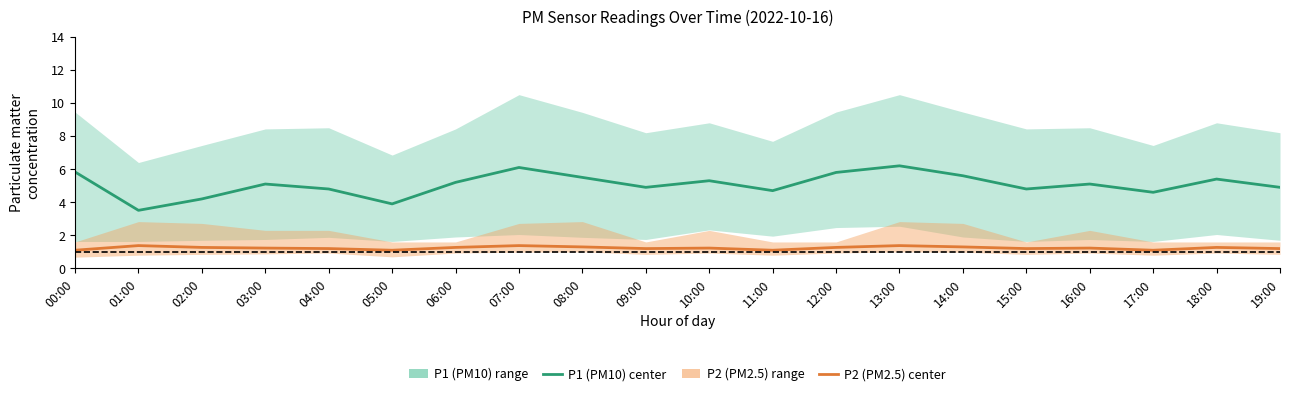

True or false: P1 (PM10) center and P2 (PM2.5) center cross at least once.

False